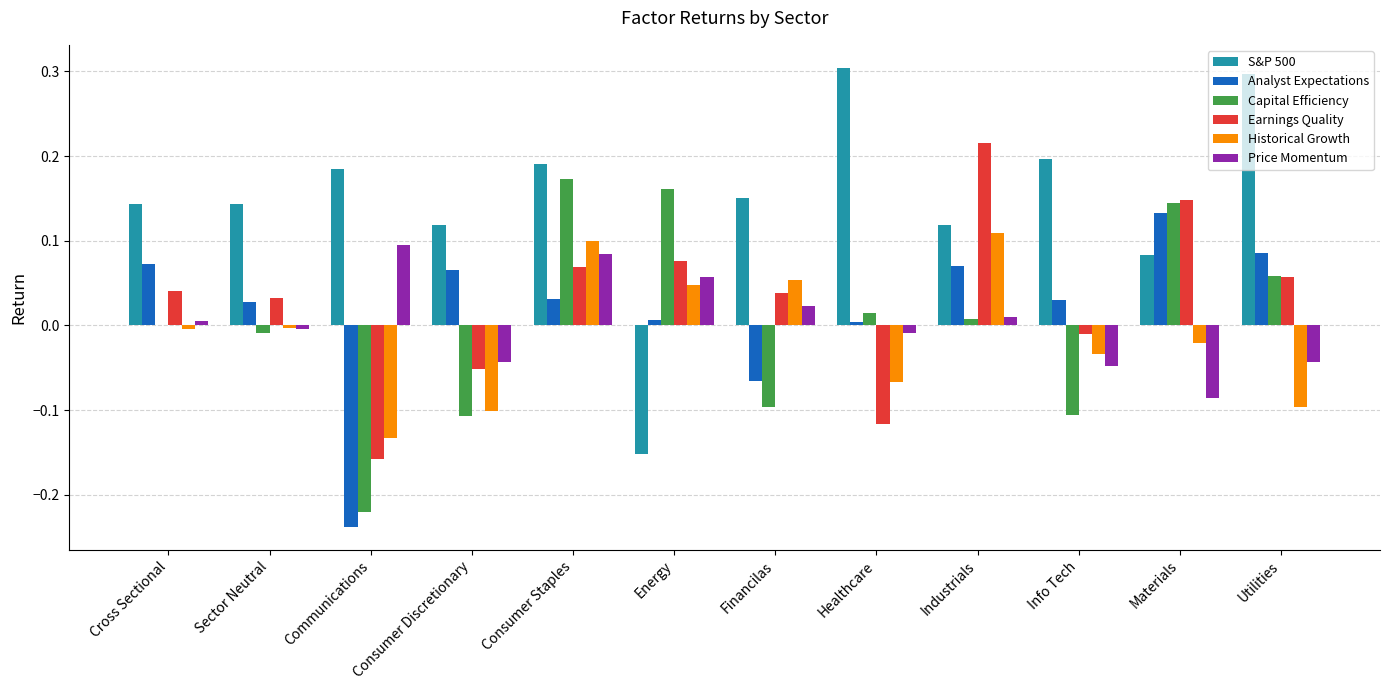

Is the value of Analyst Expectations at Materials greater than the value of Capital Efficiency at Consumer Staples?

No